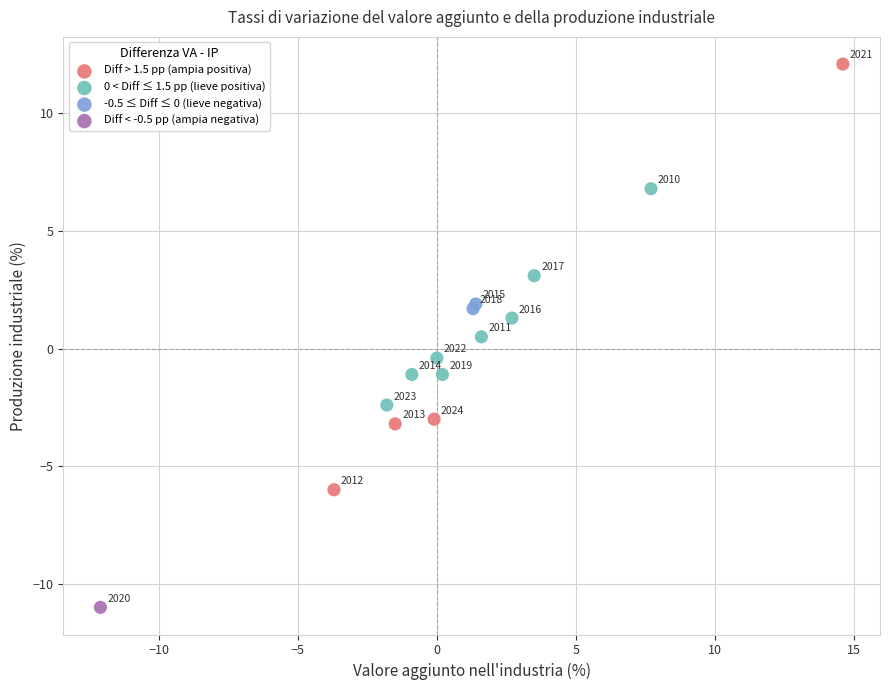

What are all the series names shown in the legend?

Diff > 1.5 pp (ampia positiva), 0 < Diff ≤ 1.5 pp (lieve positiva), -0.5 ≤ Diff ≤ 0 (lieve negativa), Diff < -0.5 pp (ampia negativa)